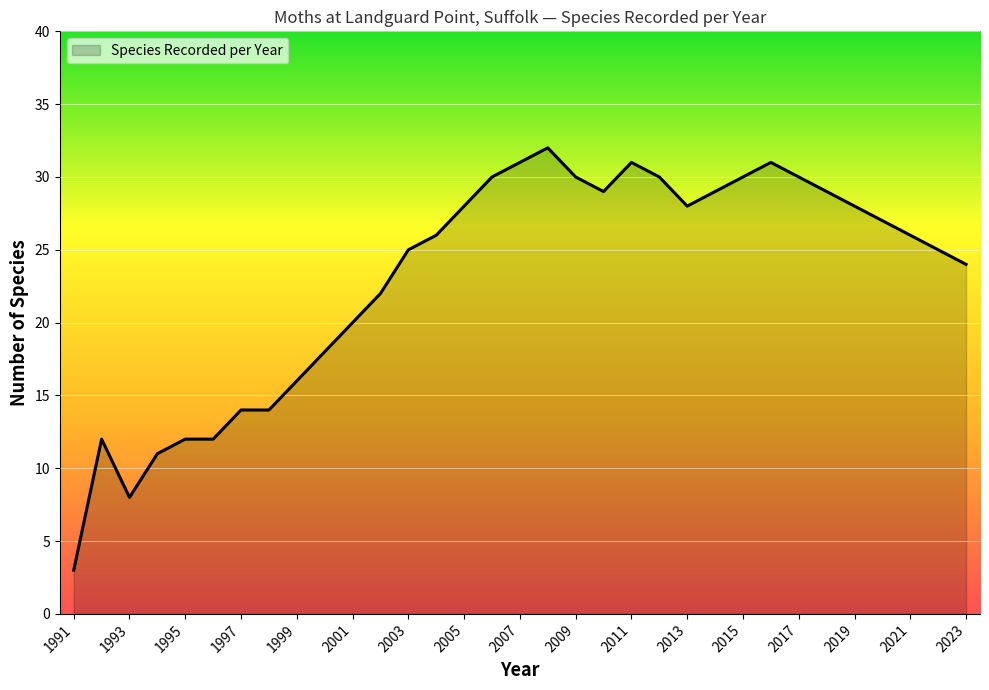

What is the greatest value displayed?

32